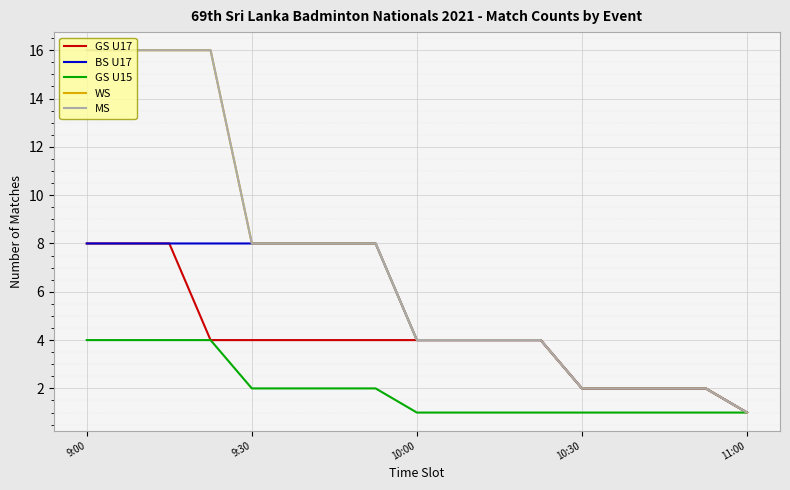

Is this an area chart (filled region under the line)?

No